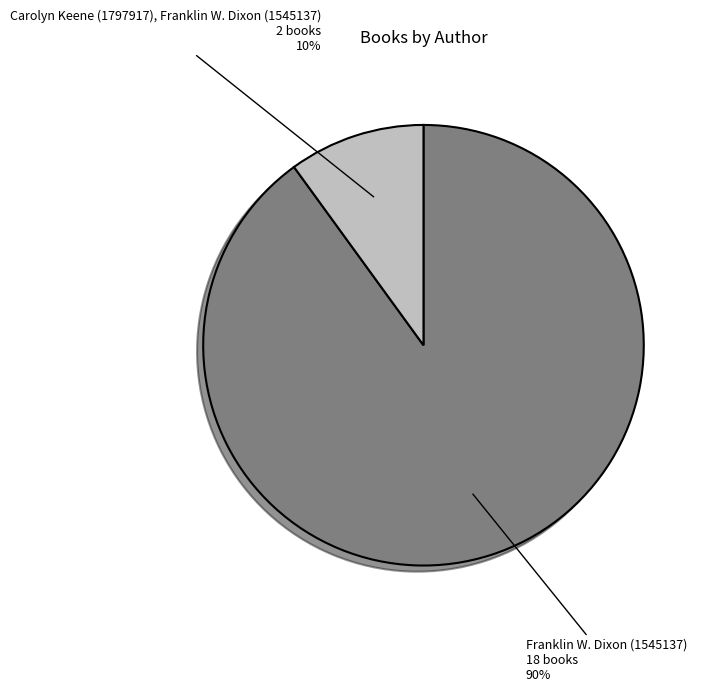

Is there any slice that represents more than half of the pie?

Yes